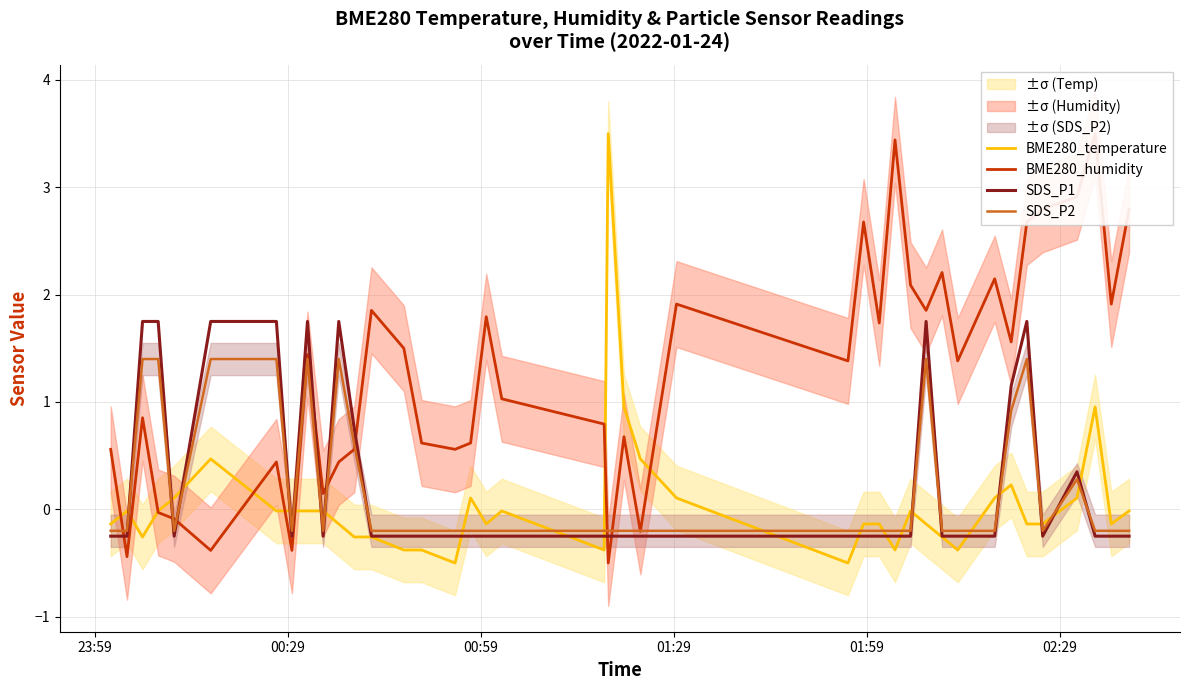

What is the difference between the maximum and second lowest values in the SDS_P2 series?

1.6